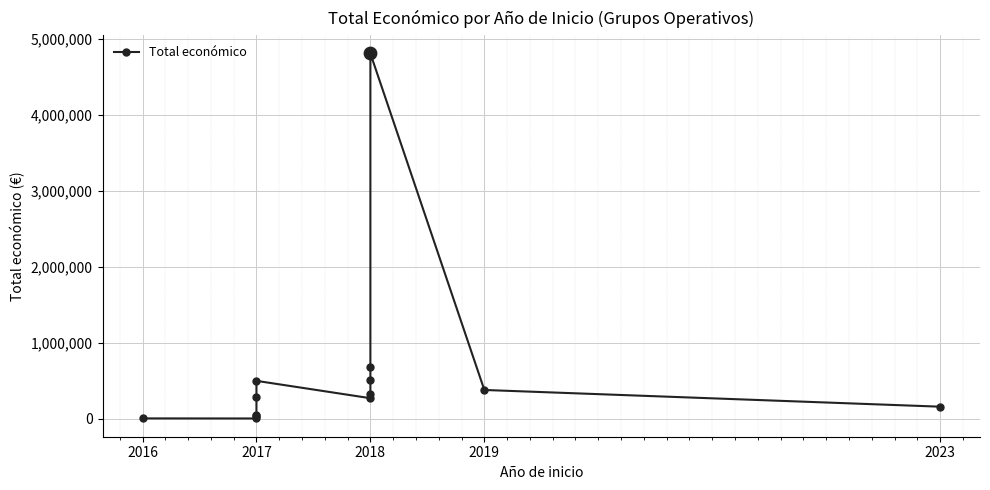

Approximately how many times larger is the value at 2017 compared to 2017?

14.6